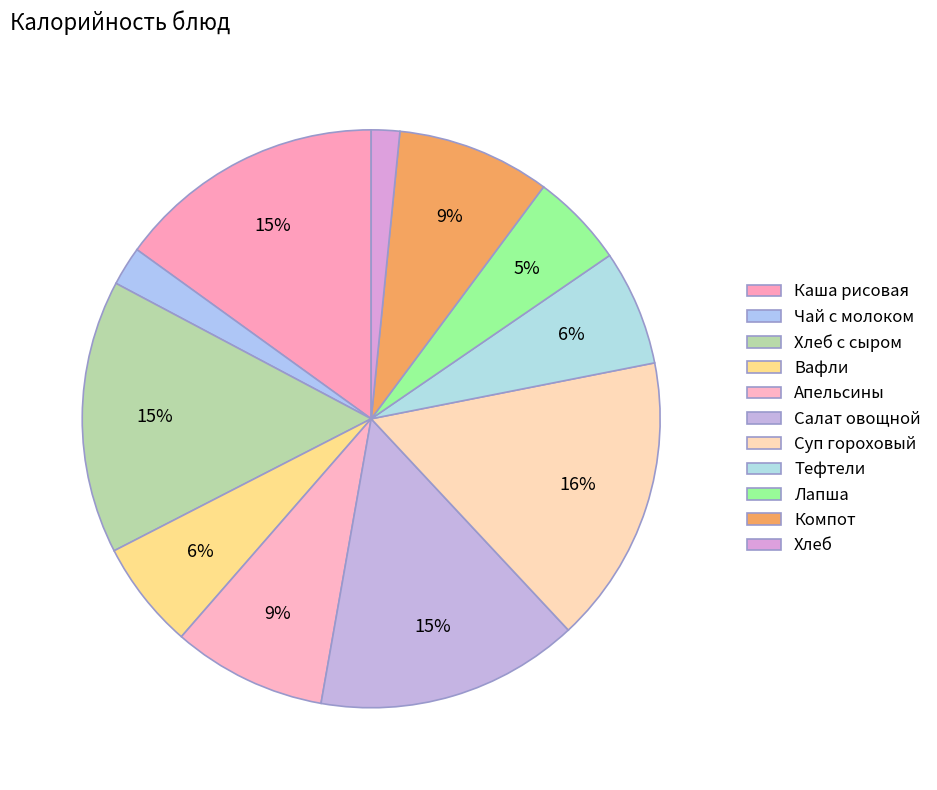

True or false: Хлеб accounts for 2% of the total.

True